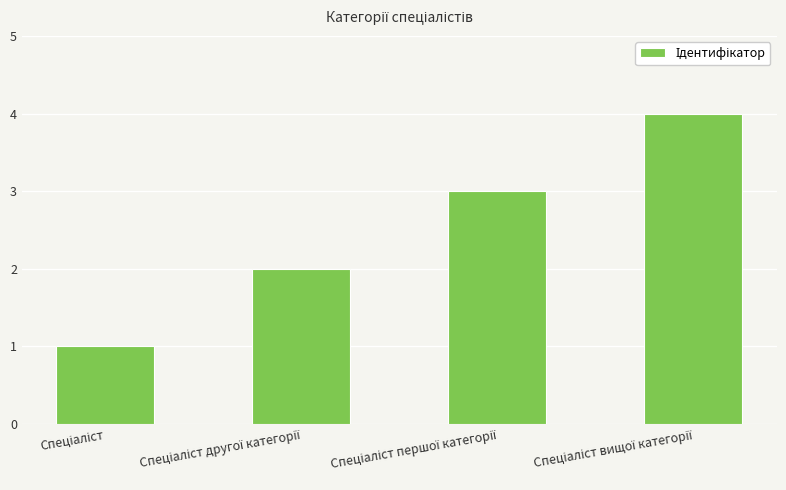

Reading left to right, list all the values displayed in this chart.

1	2	3	4